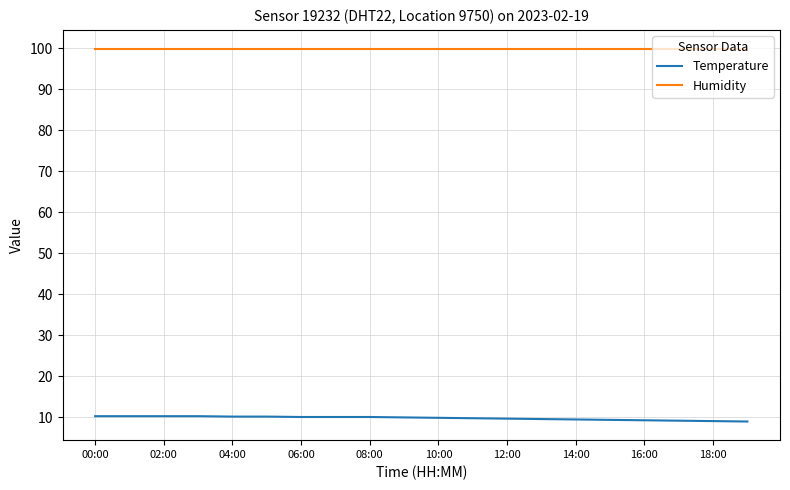

True or false: Temperature and Humidity intersect in this chart.

False